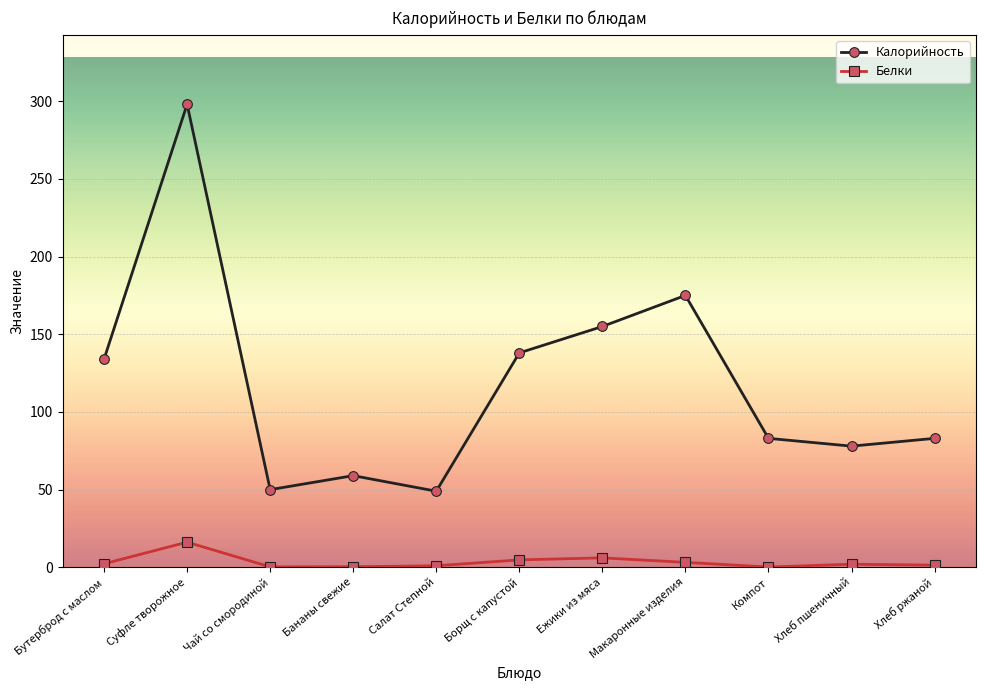

What is the difference between the second highest and second lowest values in the Калорийность series?

125.0